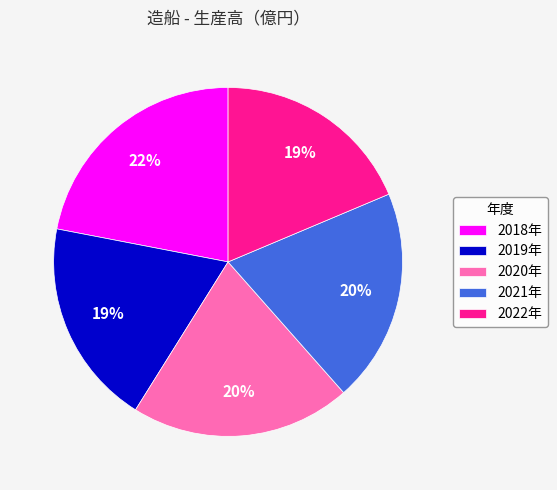

What is the ratio of the value at 2021年 to the value at 2022年?

1.1